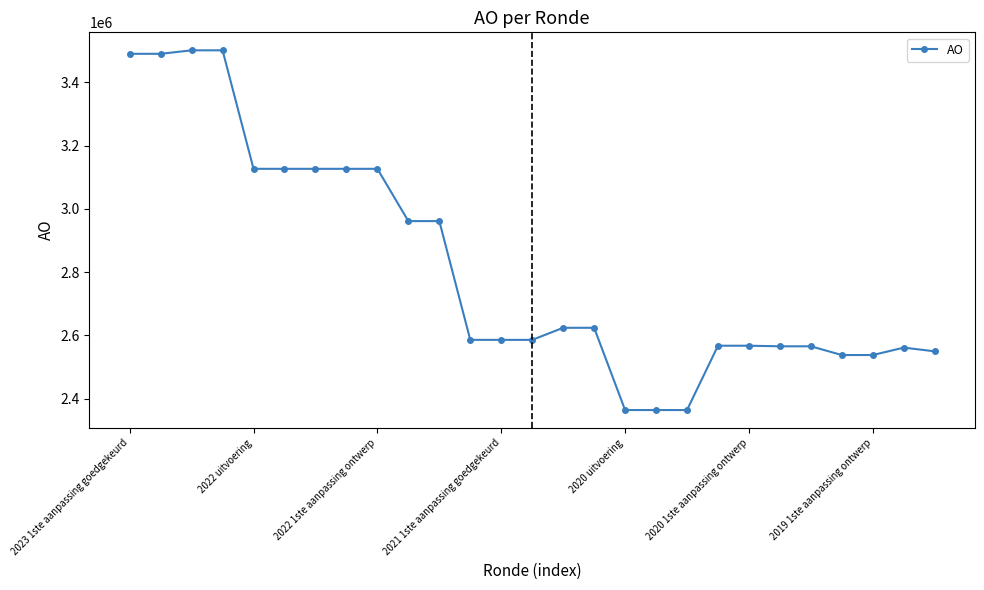

What is the minimum value shown in the chart?

2364448